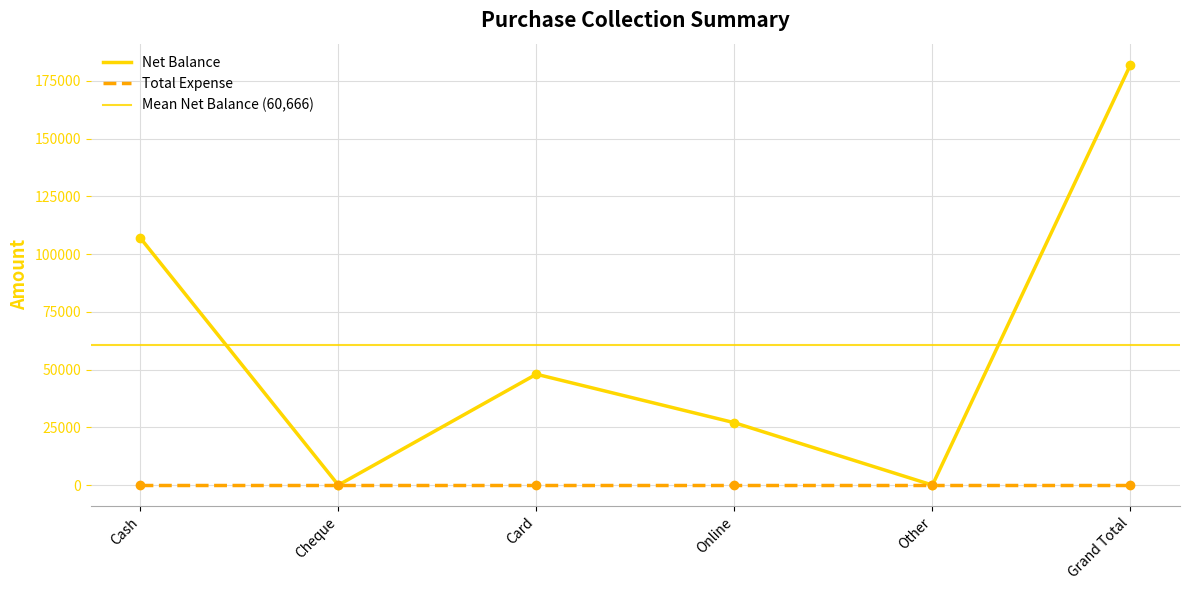

Which has a higher value, Grand Total or Cash?

Grand Total